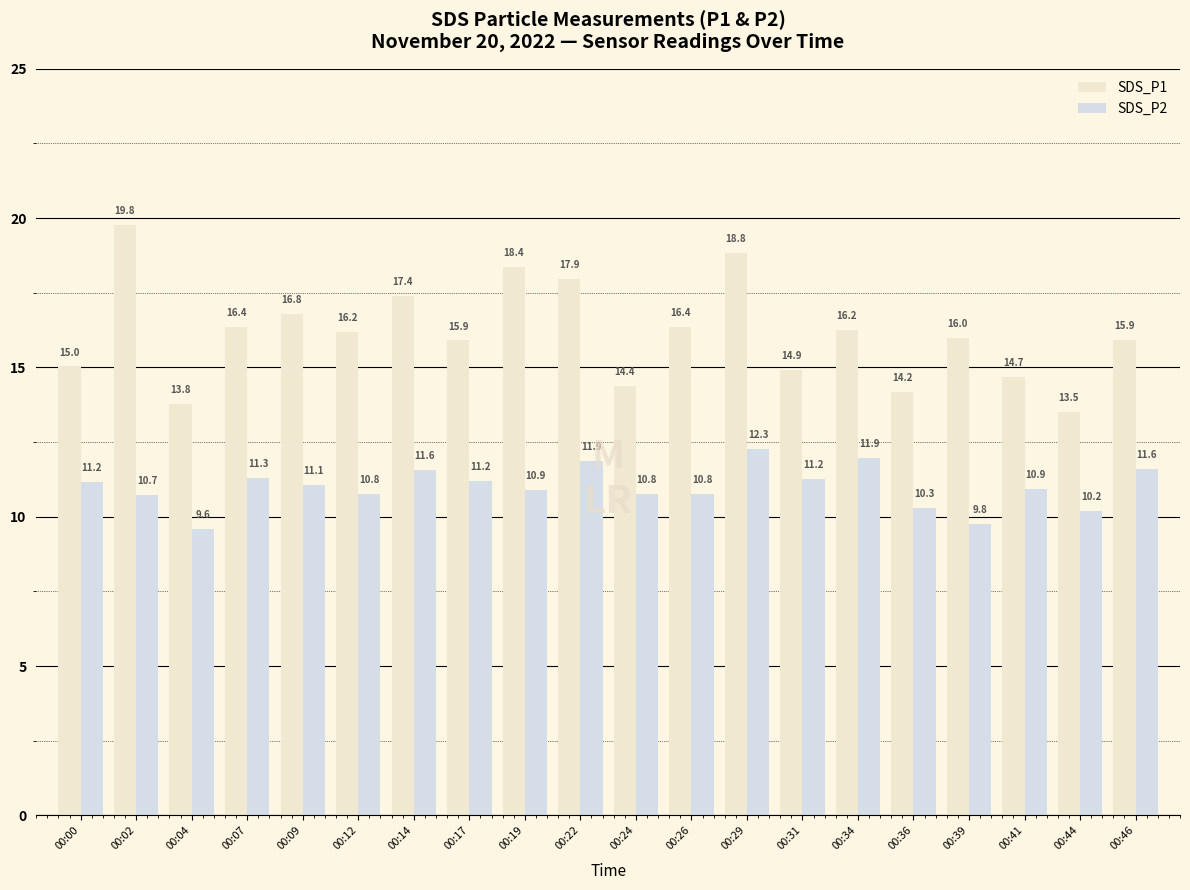

What is the average value of the SDS_P1 series?

16.1